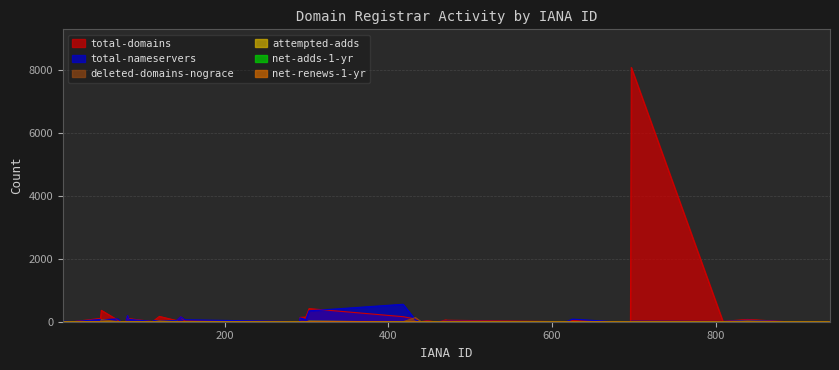

Reading left to right, transcribe all the data shown in this chart.

total-domains: 2=7	15=2	48=106	49=361	69=53	73=1	74=1	79=3	81=189	82=75	83=96	106=23	111=2	113=30	120=169	141=37	146=155	151=27	291=3	292=138	299=146	303=416	418=160	433=86	440=3	447=35	456=1	463=8	470=56	472=47	617=0	625=36	675=1	696=4	697=8070	809=11	839=72	886=2	938=1	940=6
total-nameservers: 2=19	15=5	48=73	49=62	69=90	73=4	74=2	79=2	81=196	82=99	83=72	106=25	111=4	113=40	120=28	141=37	146=156	151=62	291=2	292=122	299=62	303=346	418=554	433=58	440=6	447=13	456=2	463=12	470=14	472=18	617=0	625=82	675=2	696=9	697=16	809=8	839=46	886=4	938=2	940=10
deleted-domains-nograce: 2=0	15=0	48=3	49=69	69=2	73=0	74=0	79=0	81=4	82=3	83=0	106=0	111=0	113=0	120=28	141=0	146=1	151=0	291=0	292=0	299=0	303=9	418=0	433=130	440=0	447=0	456=0	463=0	470=0	472=3	617=0	625=1	675=0	696=0	697=2	809=0	839=28	886=0	938=0	940=0
attempted-adds: 2=0	15=0	48=2	49=0	69=7	73=0	74=0	79=0	81=1	82=4	83=1	106=0	111=0	113=1	120=0	141=8	146=2	151=0	291=0	292=0	299=0	303=10	418=0	433=1	440=0	447=0	456=0	463=0	470=0	472=1	617=0	625=2	675=0	696=0	697=0	809=0	839=0	886=0	938=0	940=1
net-adds-1-yr: 2=0	15=0	48=1	49=0	69=5	73=0	74=0	79=0	81=1	82=3	83=1	106=0	111=0	113=1	120=0	141=3	146=3	151=0	291=0	292=0	299=0	303=12	418=0	433=2	440=0	447=0	456=0	463=0	470=0	472=1	617=0	625=2	675=0	696=0	697=0	809=0	839=0	886=0	938=0	940=0
net-renews-1-yr: 2=0	15=0	48=2	49=0	69=1	73=0	74=0	79=2	81=0	82=0	83=0	106=0	111=0	113=0	120=0	141=0	146=3	151=0	291=0	292=2	299=1	303=11	418=0	433=4	440=0	447=0	456=0	463=0	470=0	472=0	617=0	625=2	675=0	696=0	697=0	809=0	839=0	886=0	938=0	940=1